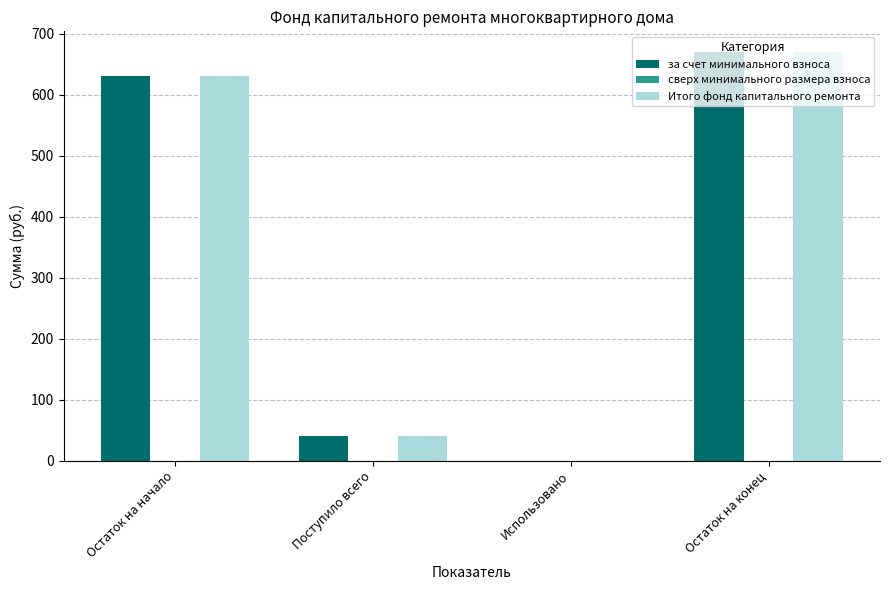

True or false: за счет минимального взноса has a value of 1005.9 at Остаток на начало.

False